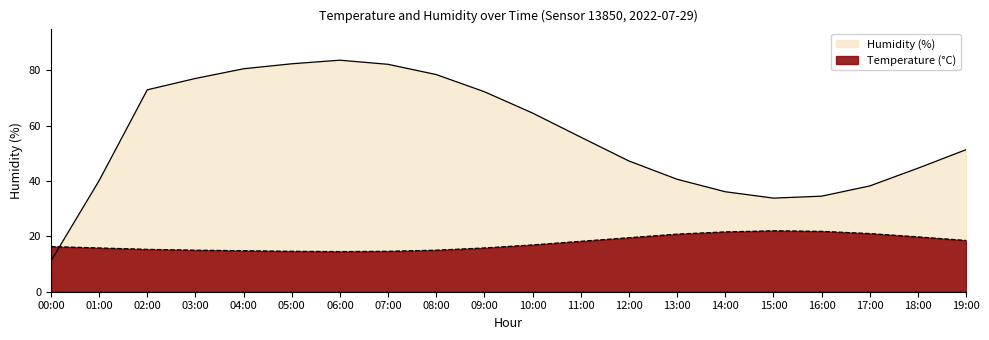

What position from the right is 02:00?

18